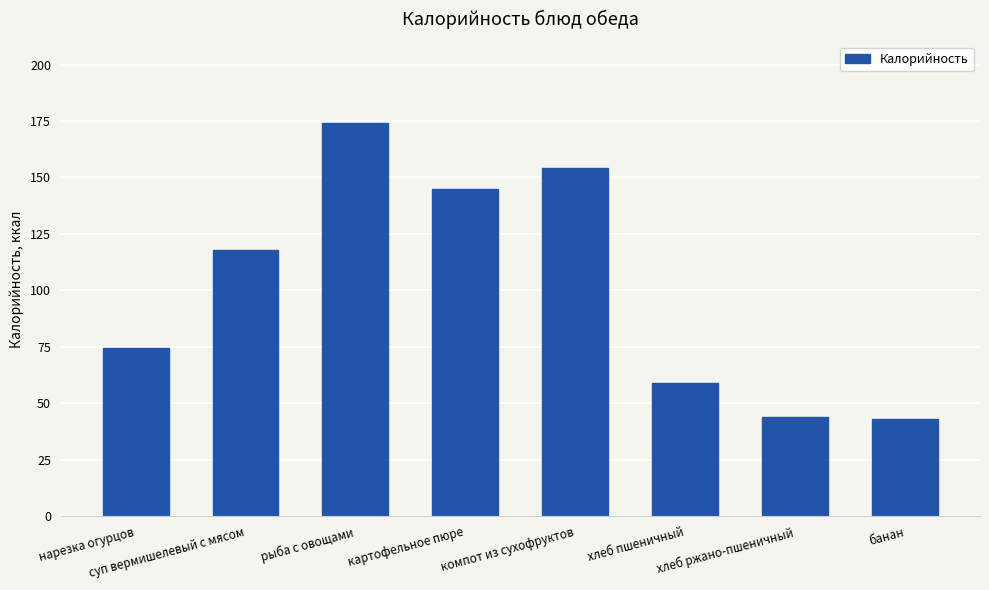

What value does the data have at рыба с овощами?

174.3